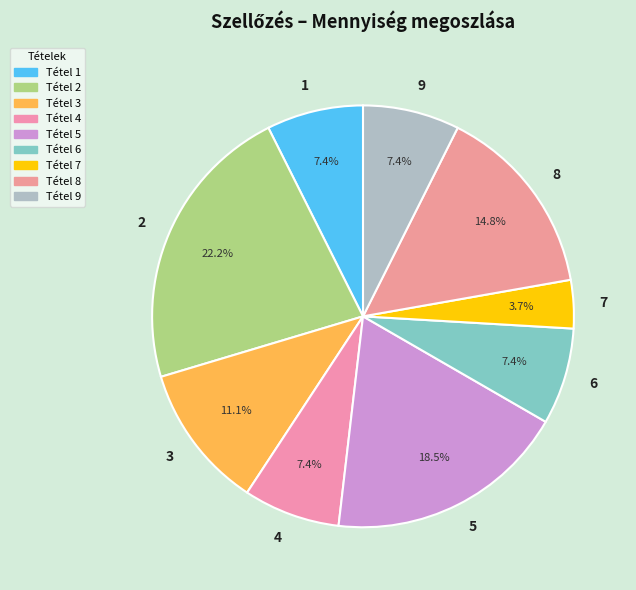

True or false: 4 accounts for 7% of the total.

True